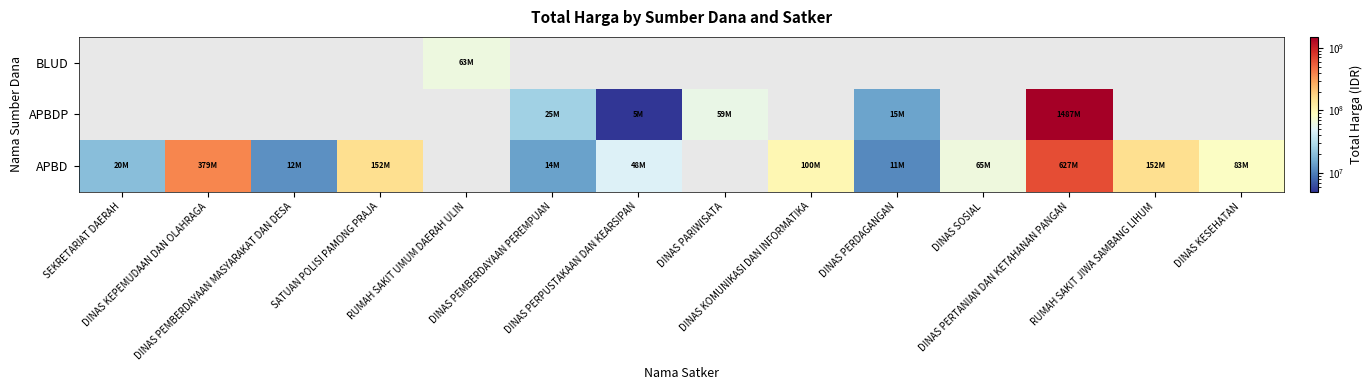

Is it true that APBDP equals 1486800150.0 at DINAS PERTANIAN DAN KETAHANAN PANGAN?

True